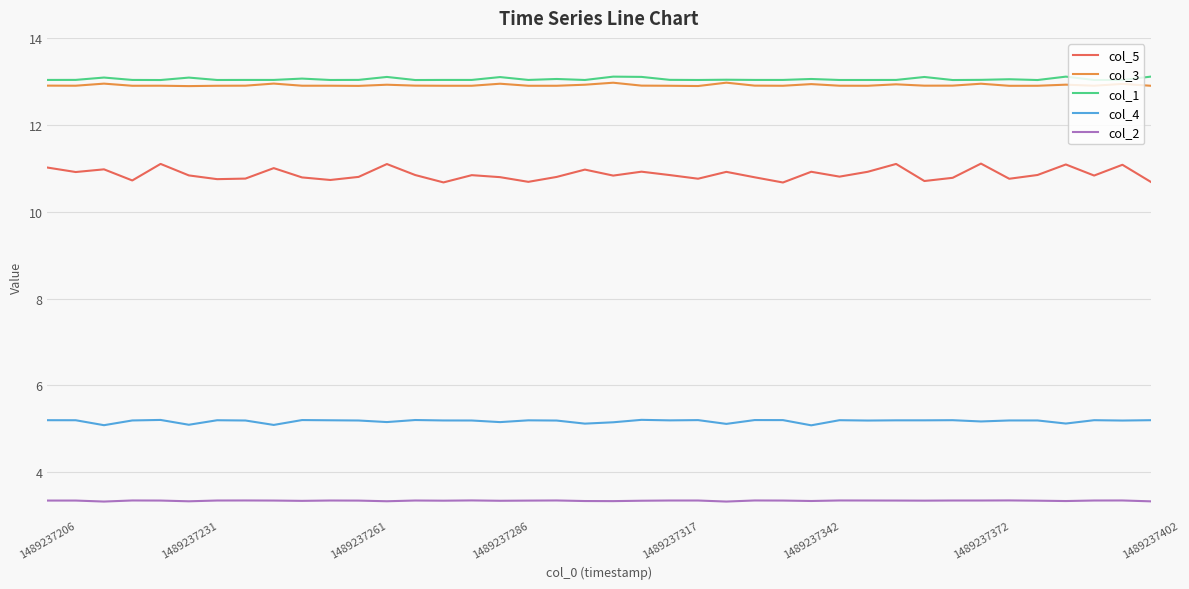

Which series has the widest spread of values?

col_5